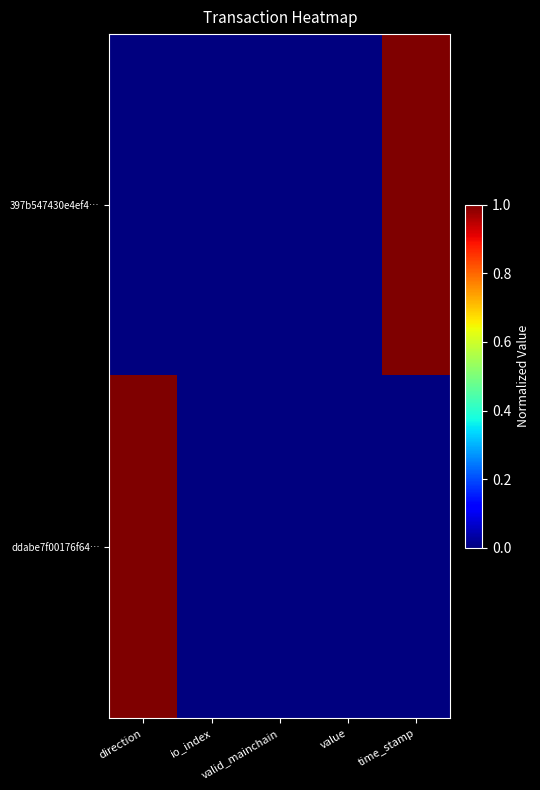

At value, list the series in order from largest to smallest.

397b547430e4ef4…, ddabe7f00176f64…